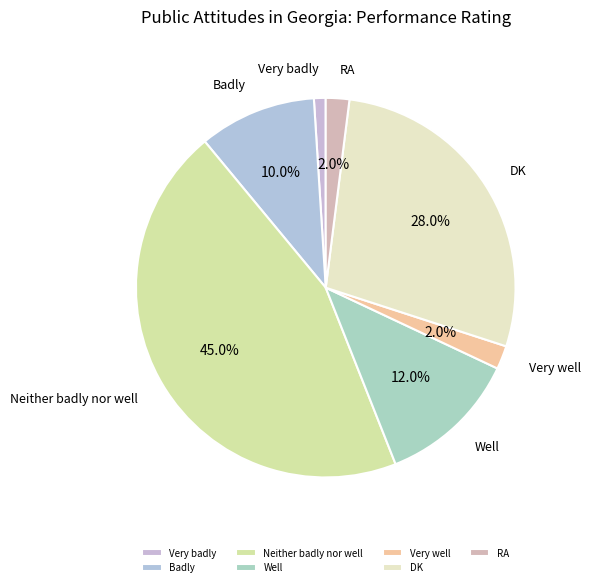

Approximately how many times larger is the value at Very badly compared to Well?

0.1